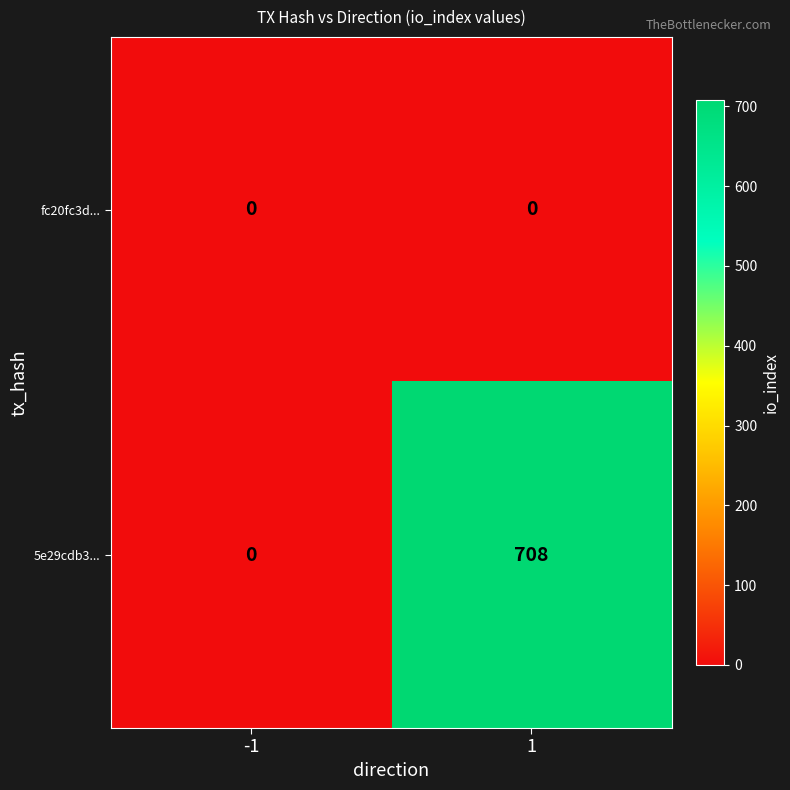

What is the approximate value of 5e29cdb3... at 1?

708